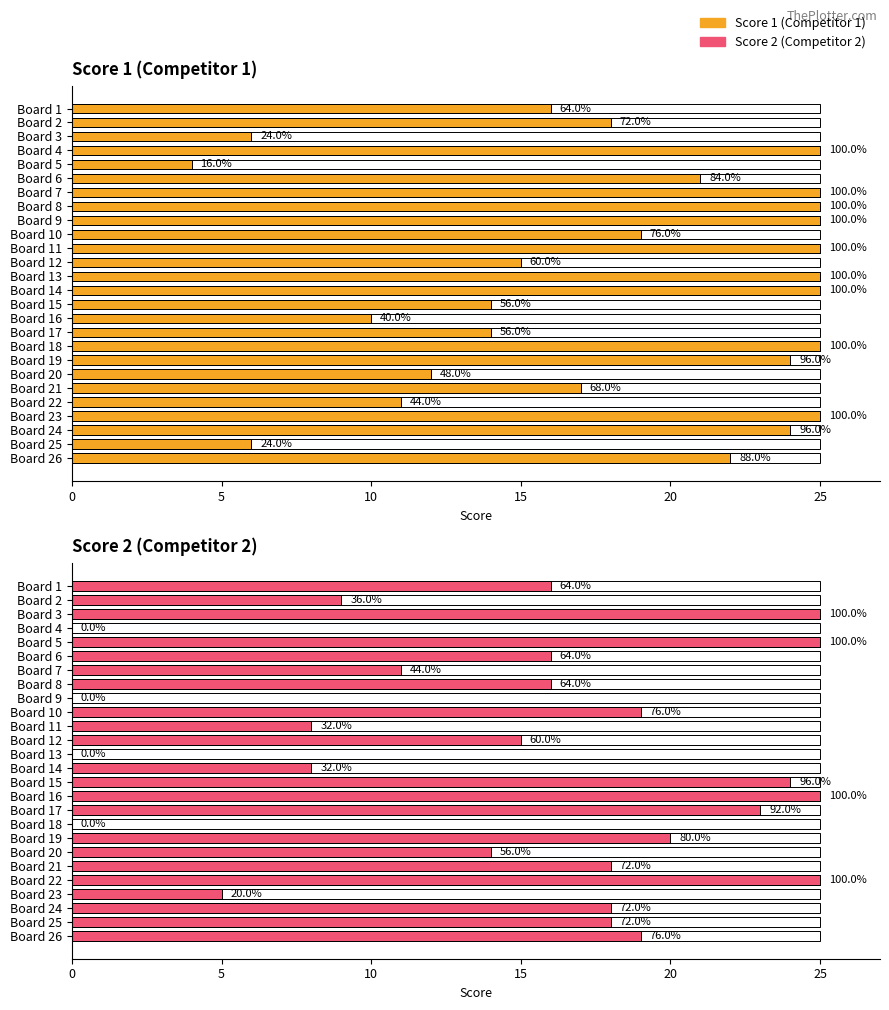

What are all the series names shown in the legend?

Score 1 (Competitor 1), Score 2 (Competitor 2)